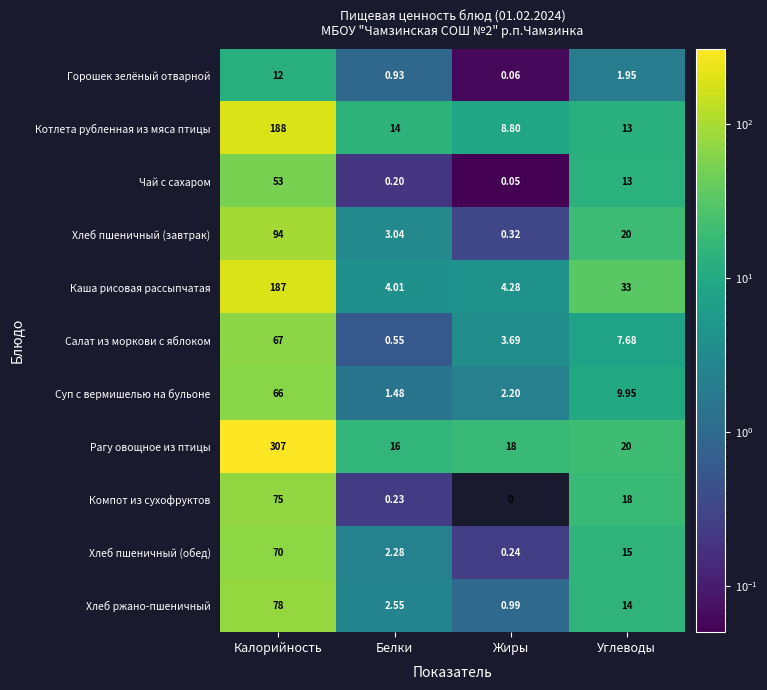

Which series has the largest range (max minus min)?

Рагу овощное из птицы